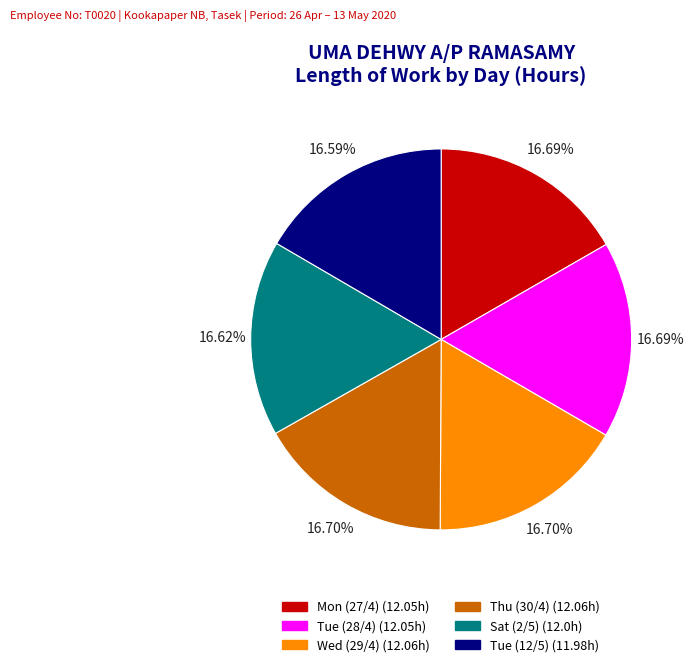

Does Mon (27/4) represent more than half of the total?

No